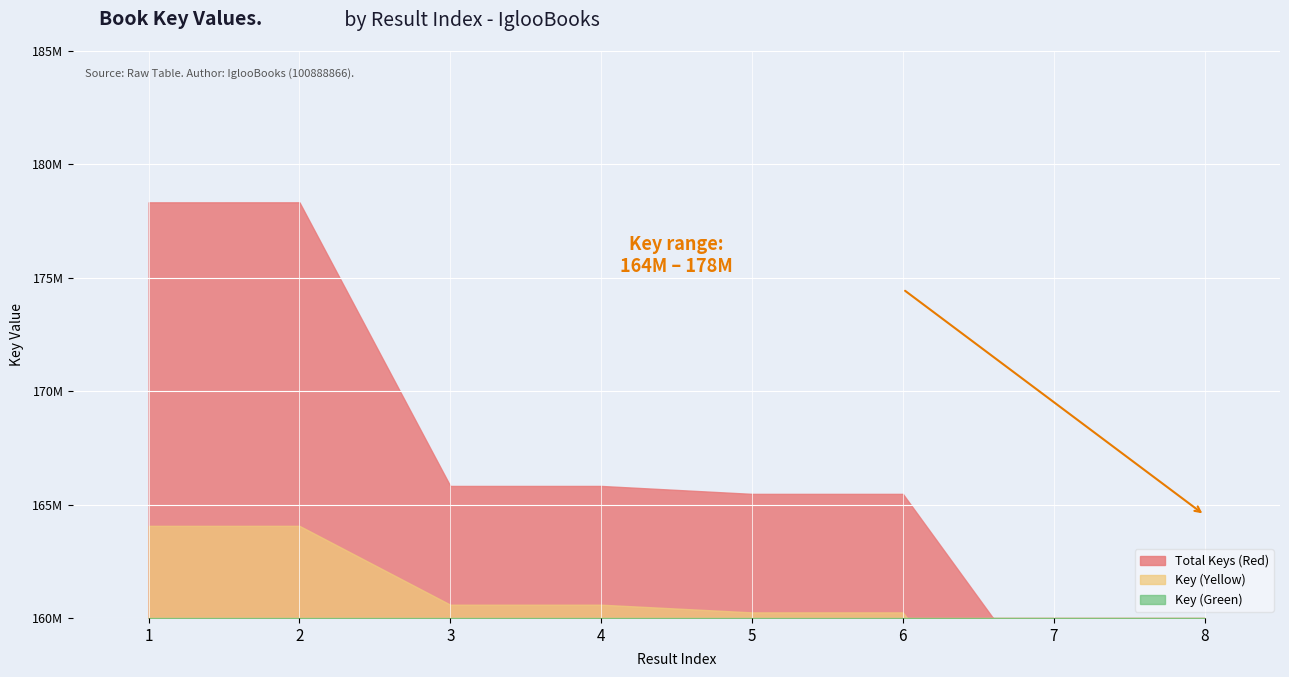

What is the difference between the values at 3 and 7?

10009435